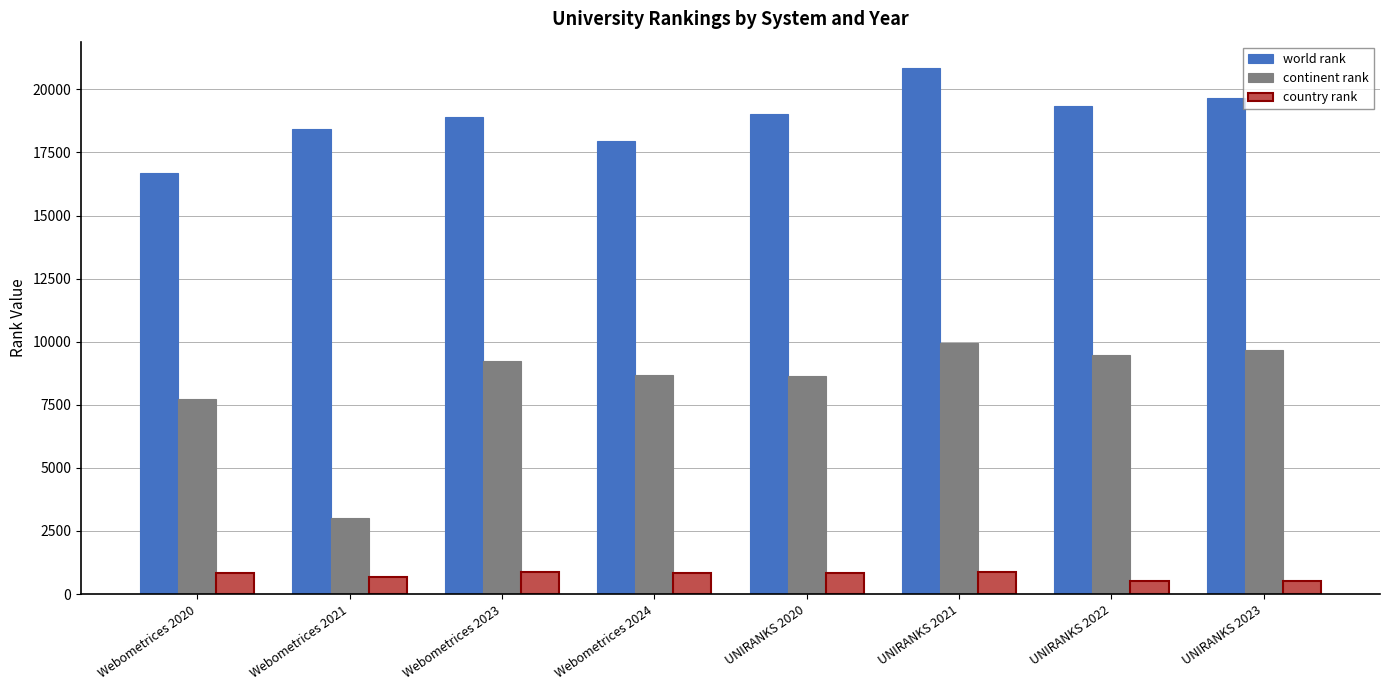

What is the lowest value of the continent rank series?

3032